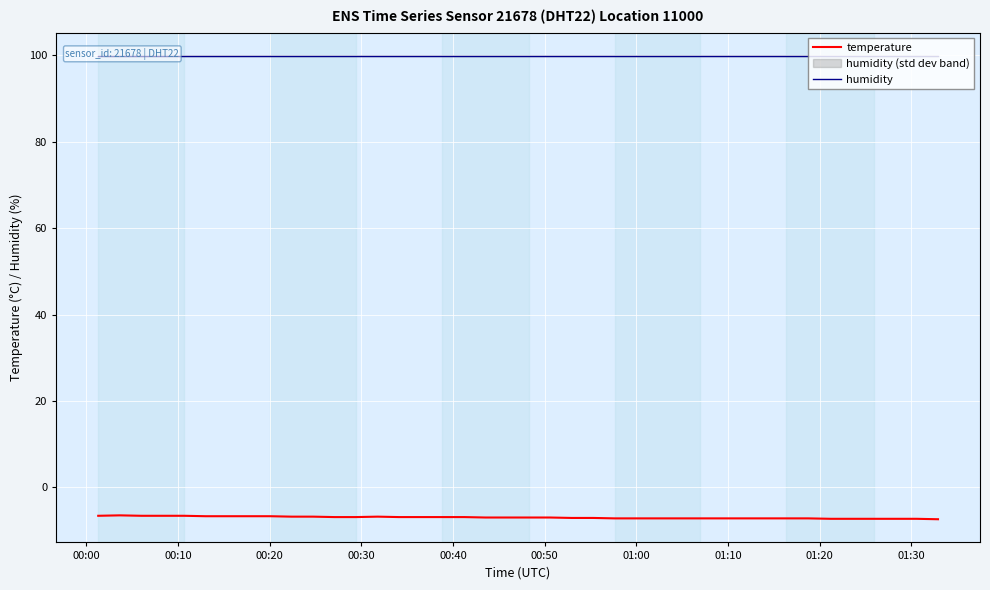

What is the highest value of the temperature series?

-6.5